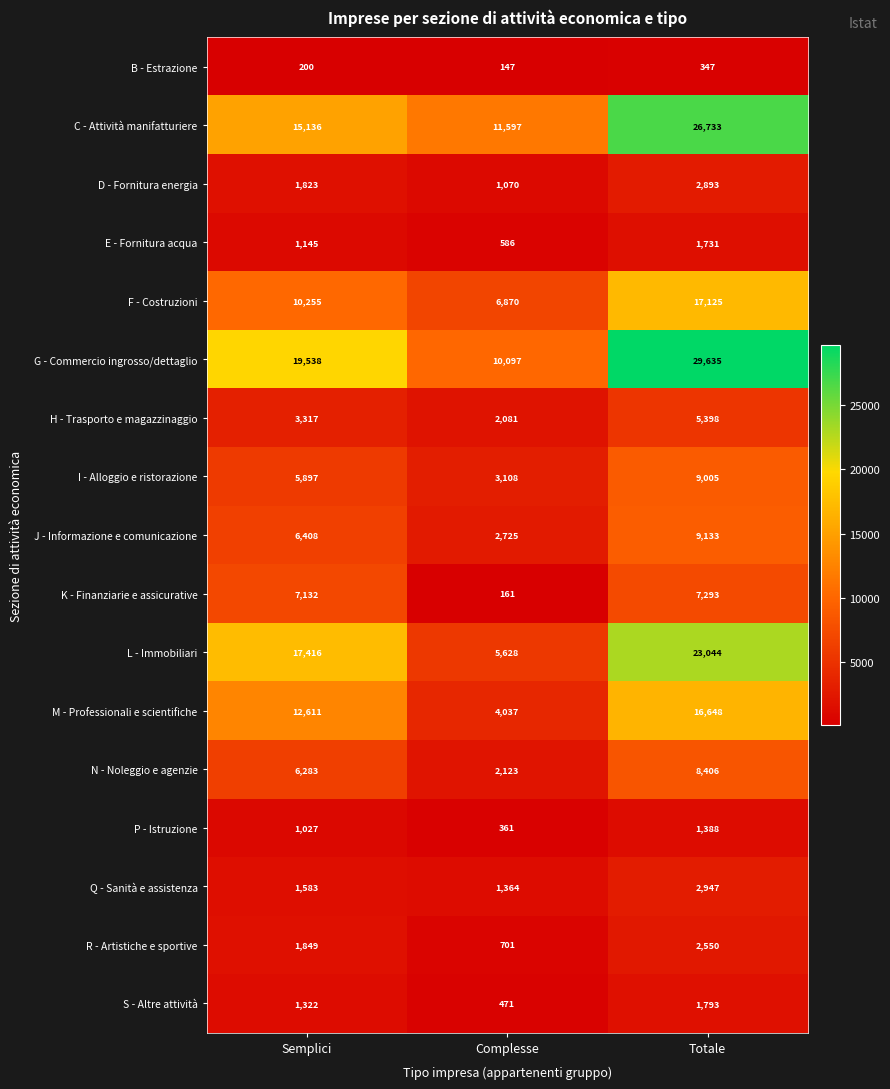

What is the difference between the highest and lowest values at Complesse?

11450